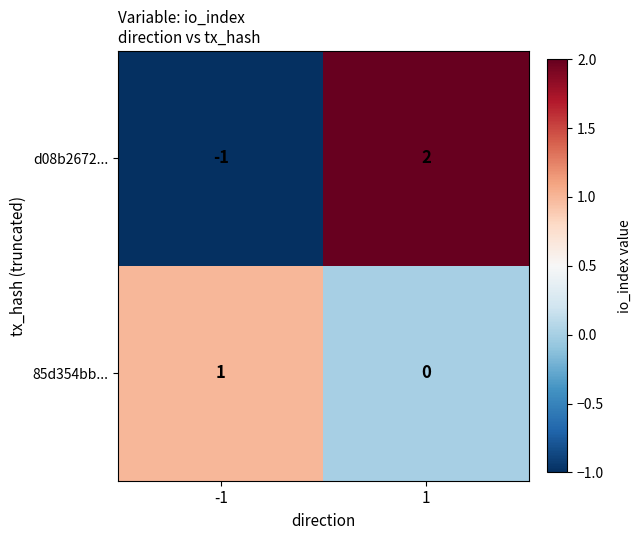

What is the difference between the maximum and minimum values in the d08b2672... series?

3